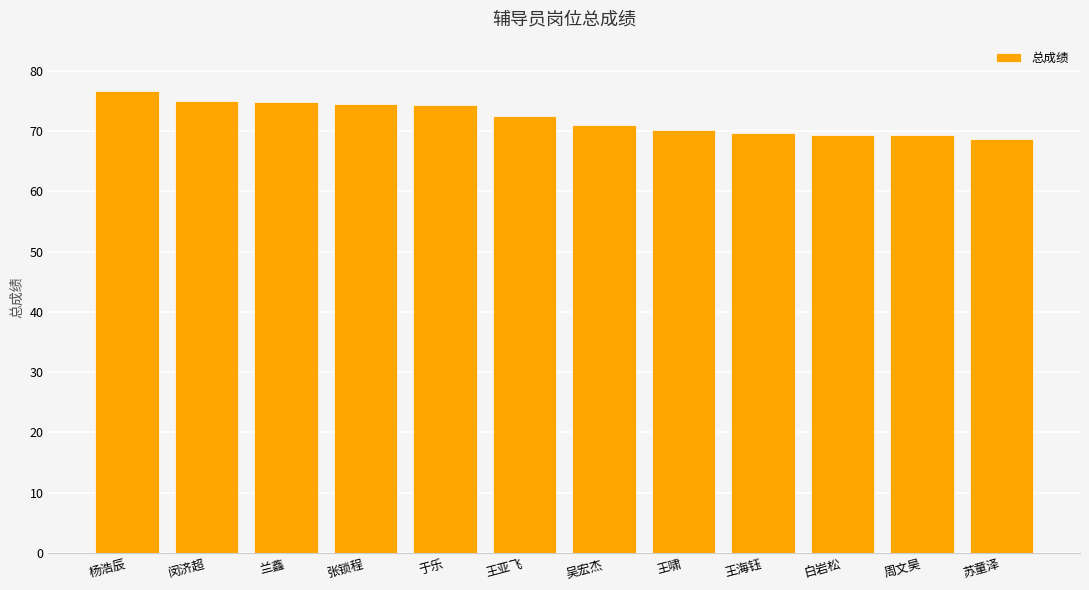

What is the label of the 1st bar from the right?

苏童泽